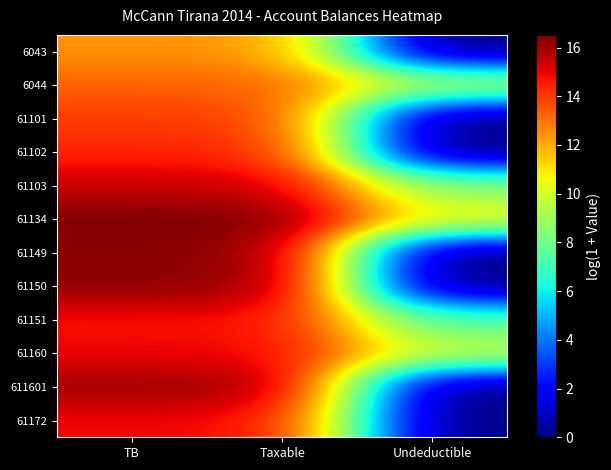

Which series changed the most between Taxable and Undeductible?

61149